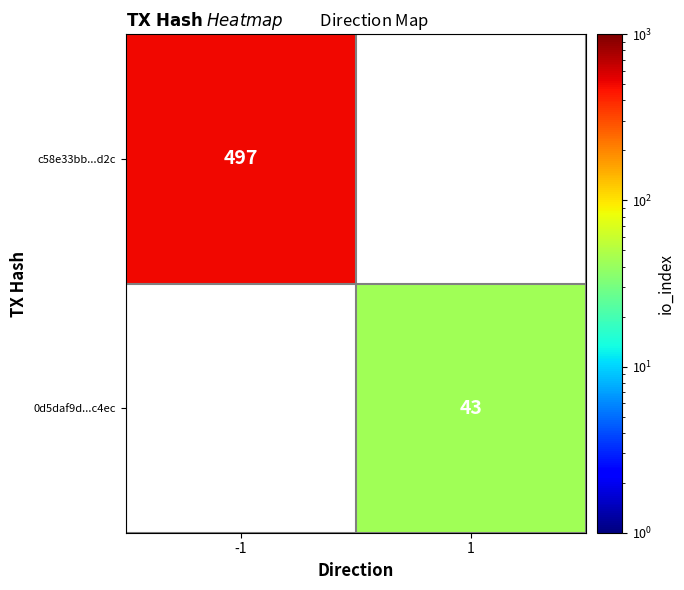

The c58e33bb...d2c series shows 497 at -1. True or false?

True